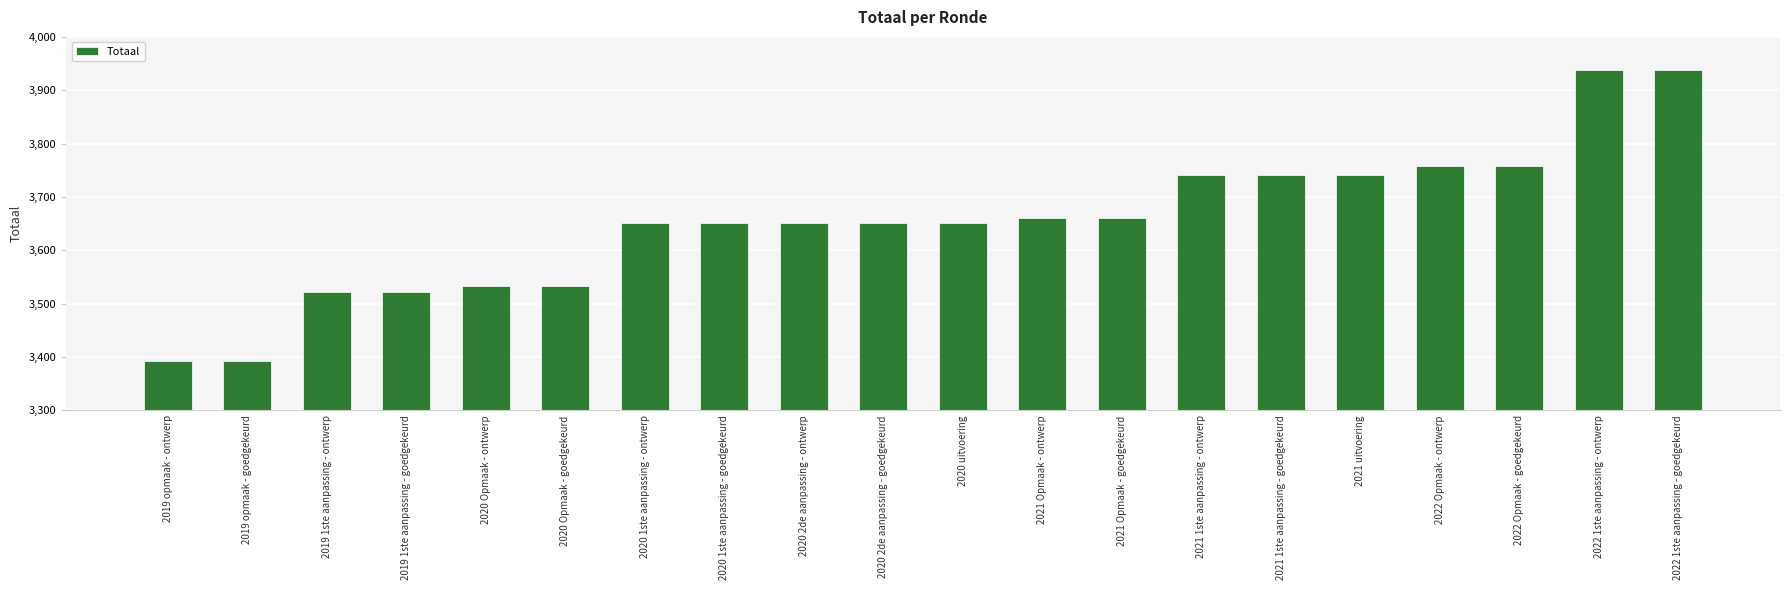

Reading left to right, what are all the values shown in this chart?

3392	3392	3522	3522	3533	3533	3652	3652	3652	3652	3652	3661	3661	3742	3742	3742	3758	3758	3938	3938